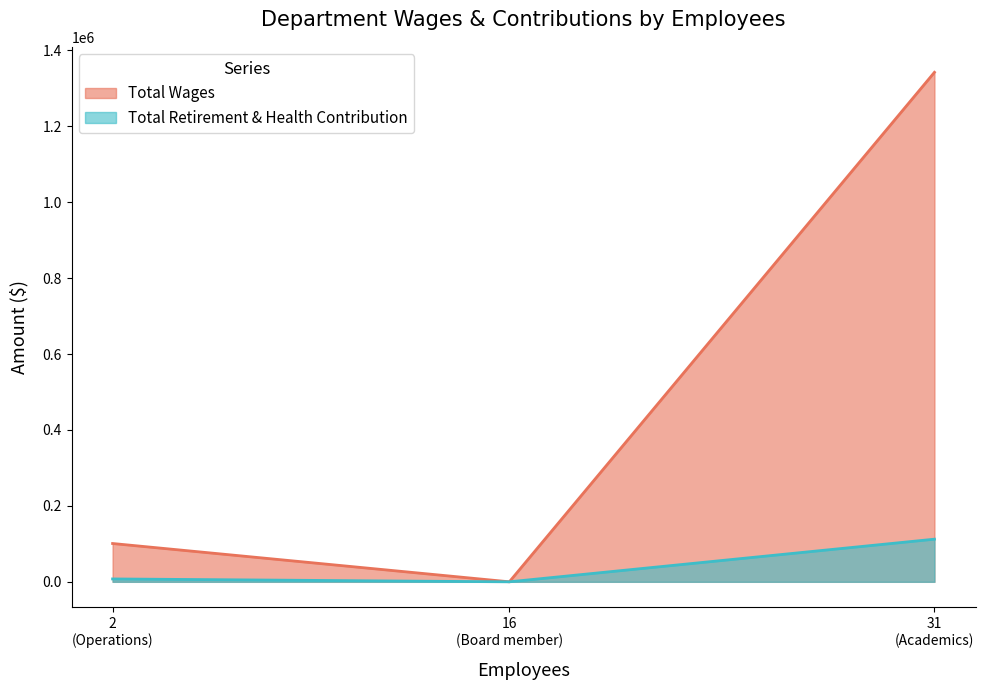

What is the average value of the Total Wages series?

481116